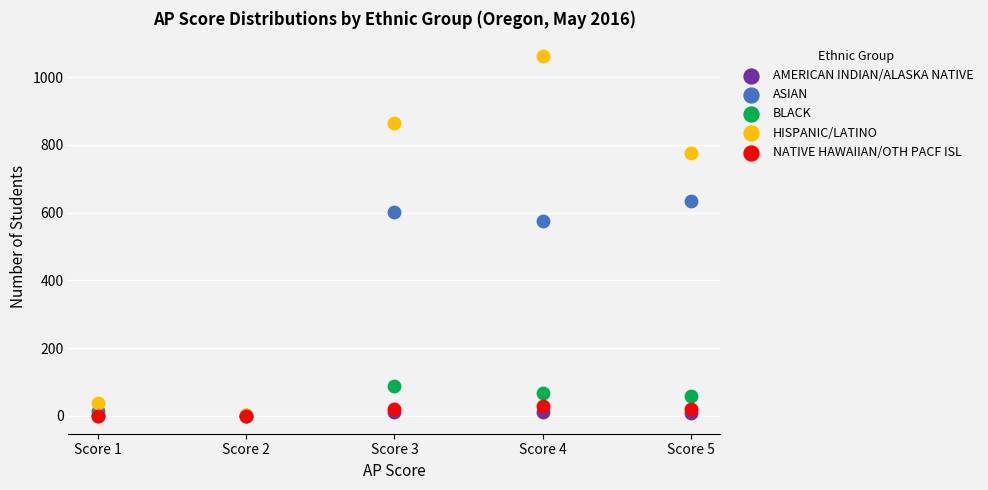

What are all the series names shown in the legend?

AMERICAN INDIAN/ALASKA NATIVE, ASIAN, BLACK, HISPANIC/LATINO, NATIVE HAWAIIAN/OTH PACF ISL